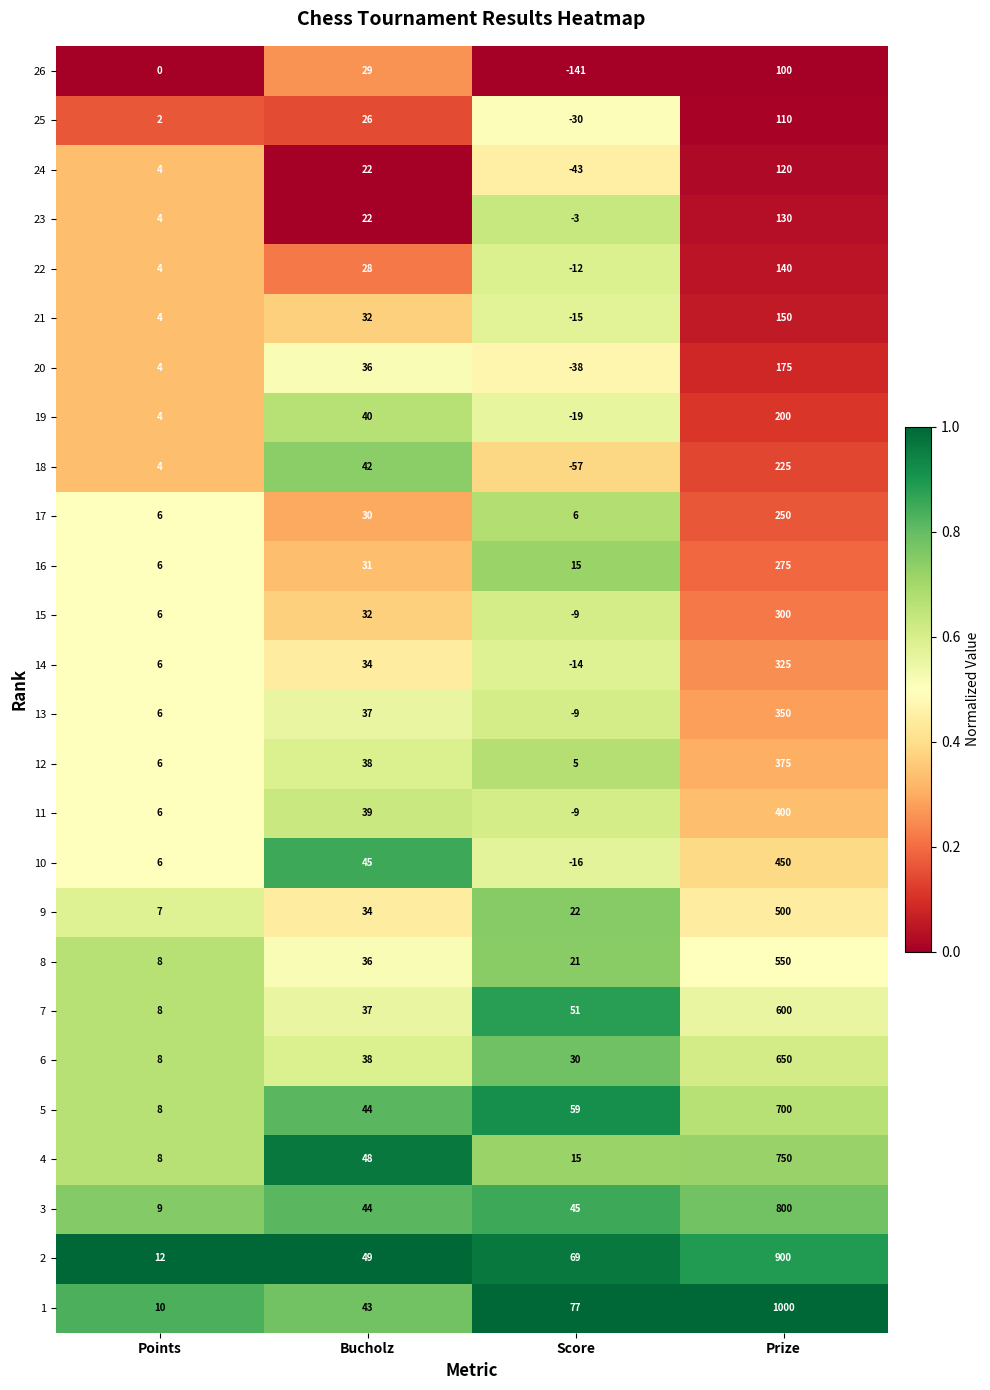

Where is 23 nearest to the value 63?

Bucholz